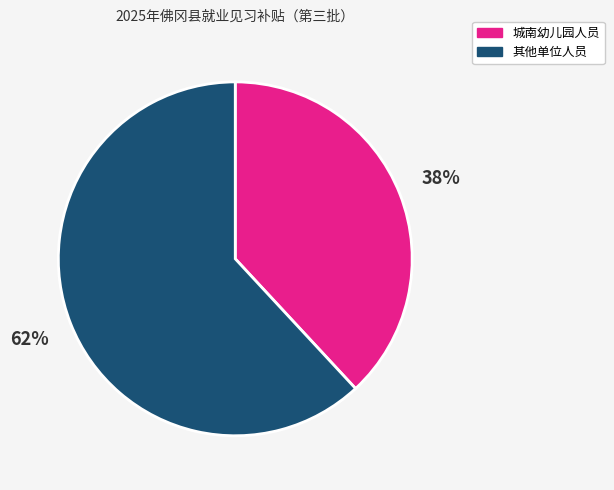

Is there a majority slice in this chart?

Yes